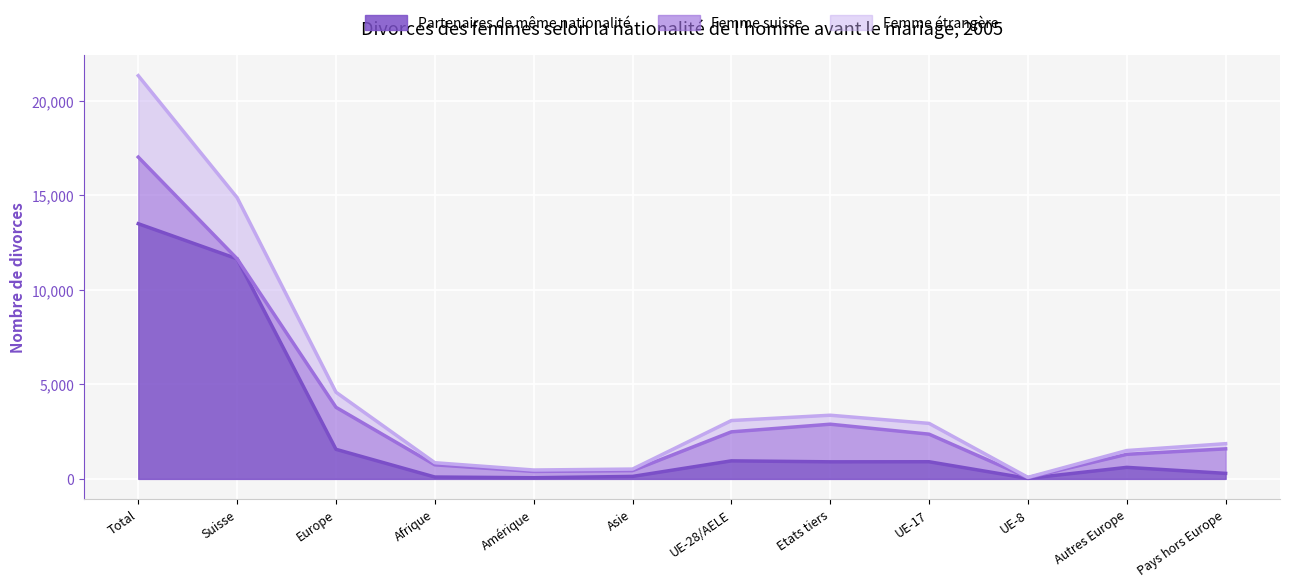

What is the difference between the highest and lowest values at Total?

7833